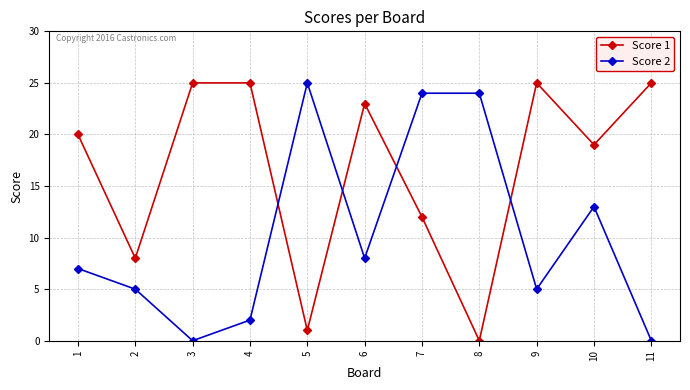

Between which two adjacent categories do Score 1 and Score 2 first intersect?

4 and 5